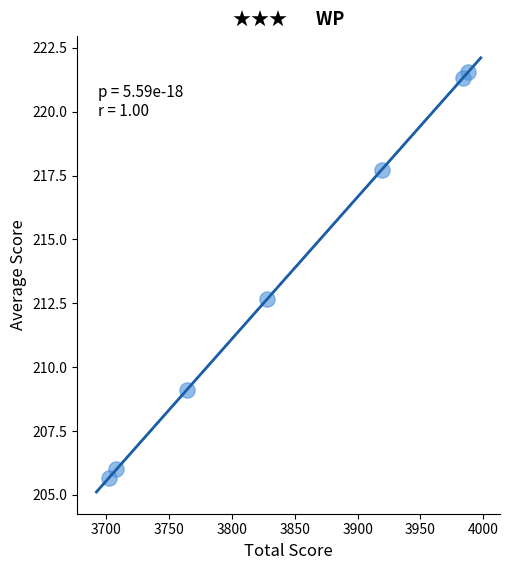

What Y value in the scatter plot is closest to 213?

212.7